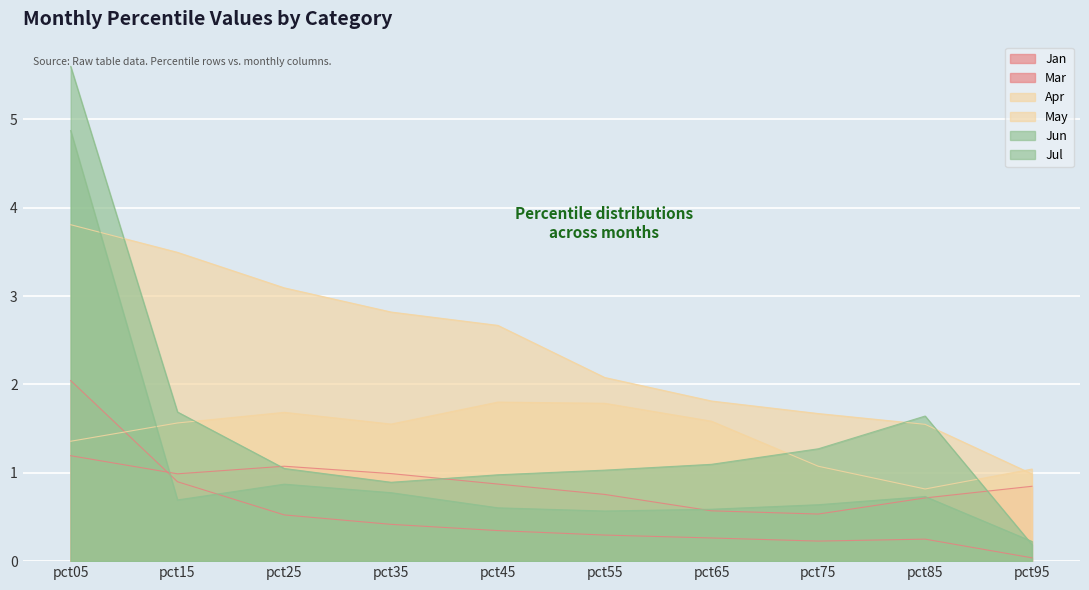

Reading right to left, transcribe all the data shown in this chart.

Jan: 0.0	0.2	0.2	0.3	0.3	0.3	0.4	0.5	0.9	2.0
Mar: 0.8	0.7	0.5	0.6	0.8	0.9	1.0	1.1	1.0	1.2
Apr: 1.0	0.8	1.1	1.6	1.8	1.8	1.6	1.7	1.6	1.4
May: 1.0	1.5	1.7	1.8	2.1	2.7	2.8	3.1	3.5	3.8
Jun: 0.2	0.7	0.6	0.6	0.6	0.6	0.8	0.9	0.7	4.9
Jul: 0.2	1.6	1.3	1.1	1.0	1.0	0.9	1.0	1.7	5.6